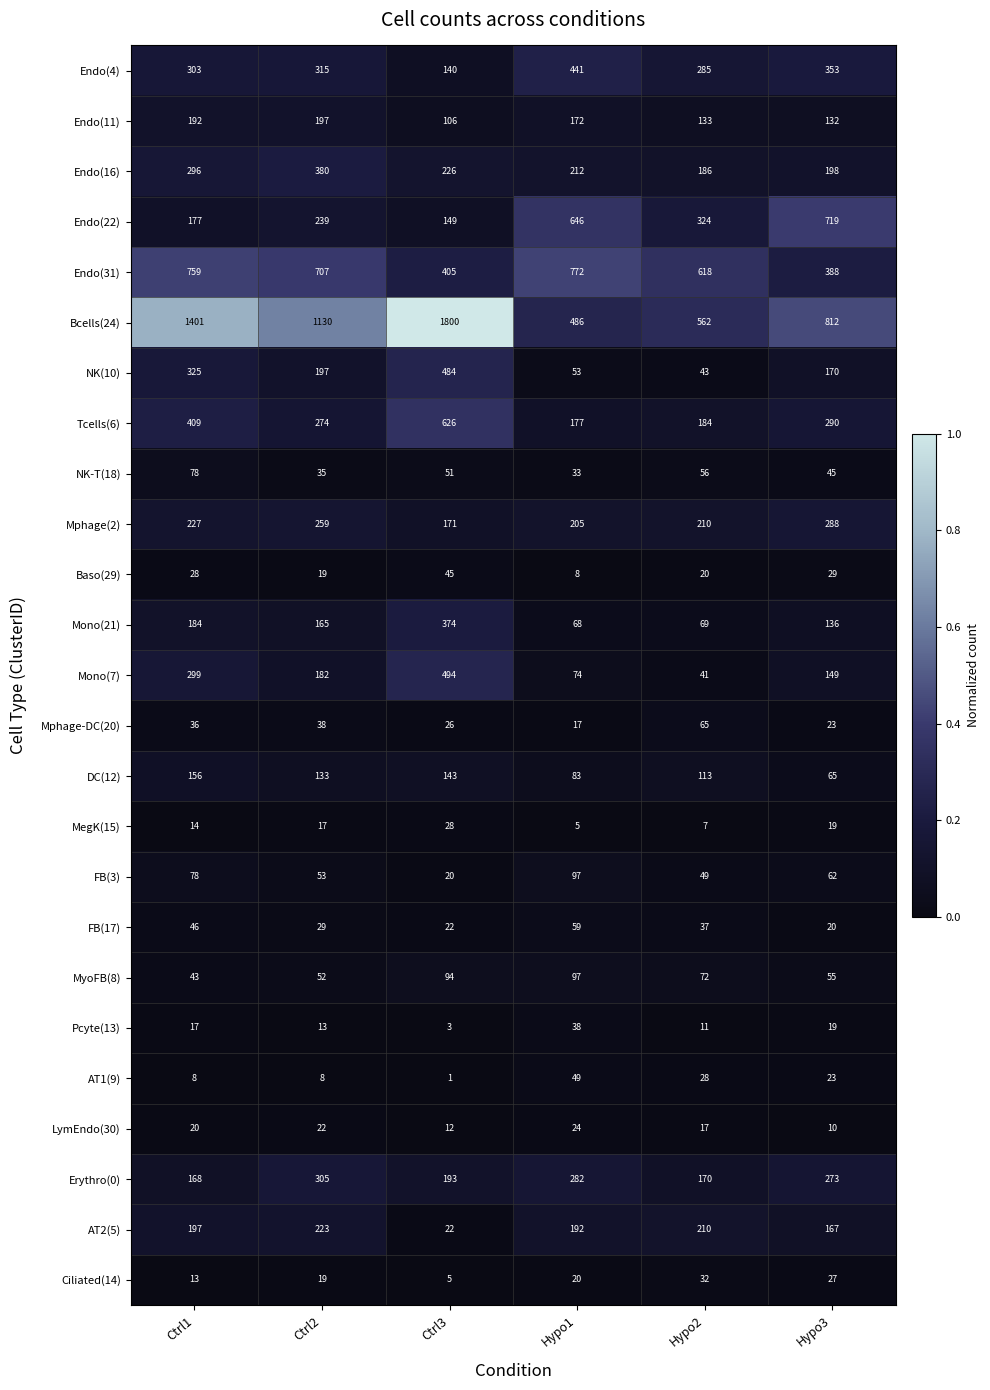

What is the difference between the maximum and minimum values in the MegK(15) series?

23